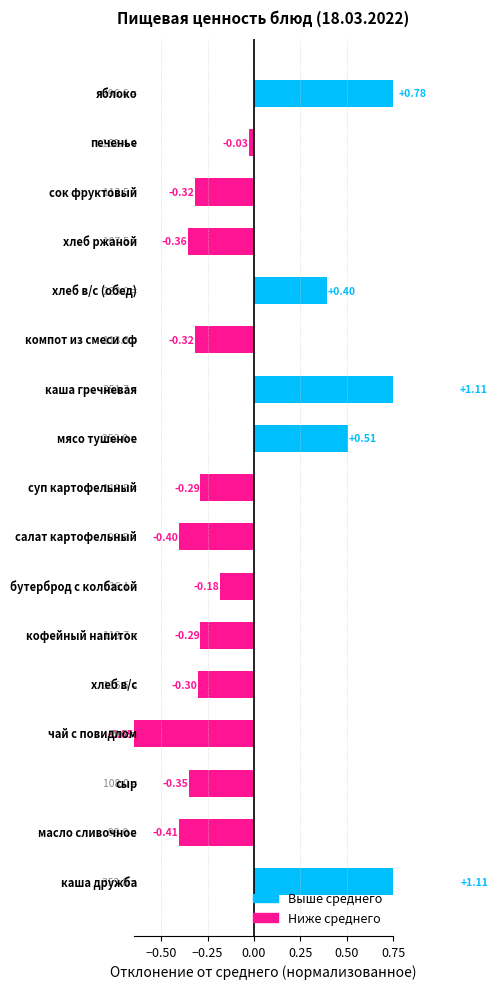

What is the smallest value displayed?

-0.6